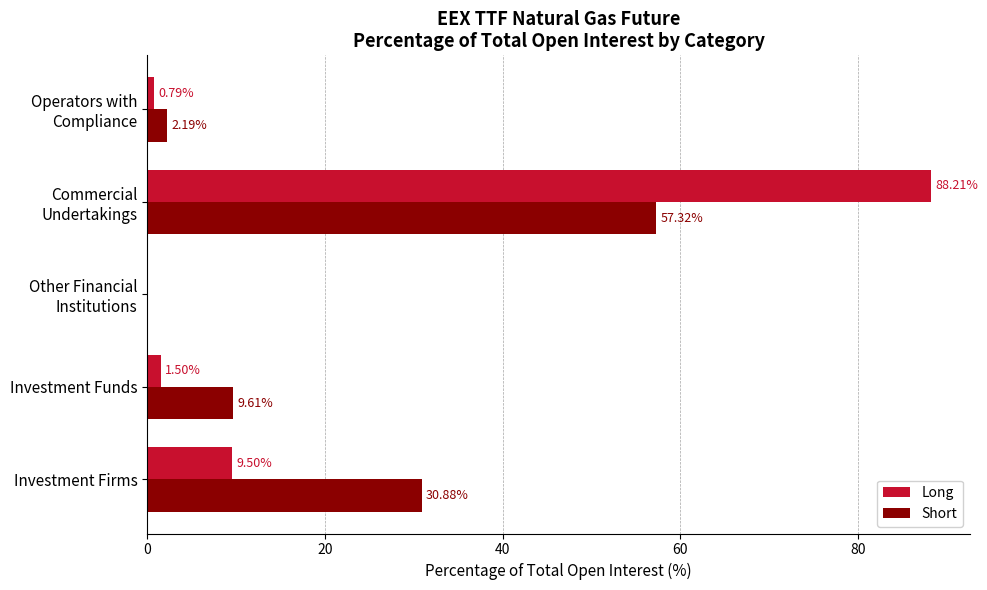

What is the maximum value for Long?

88.2